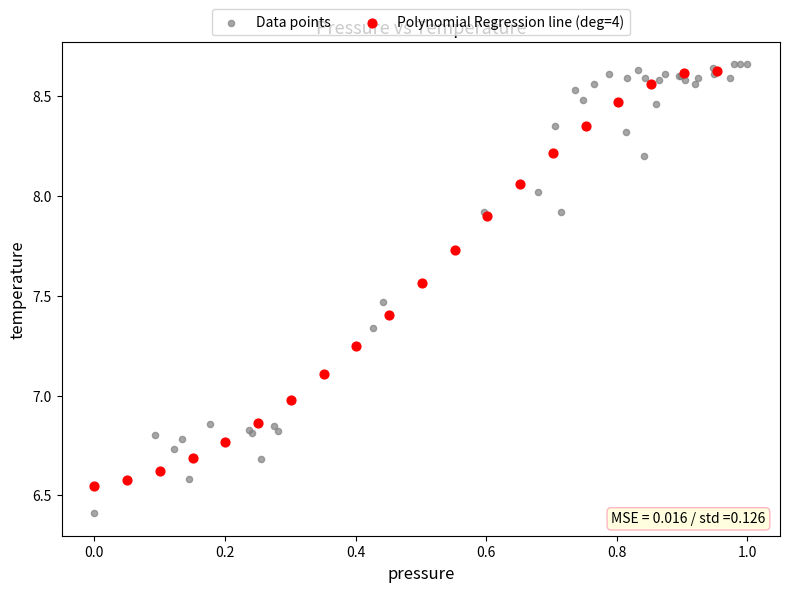

Which series reaches the minimum Y coordinate?

Data points